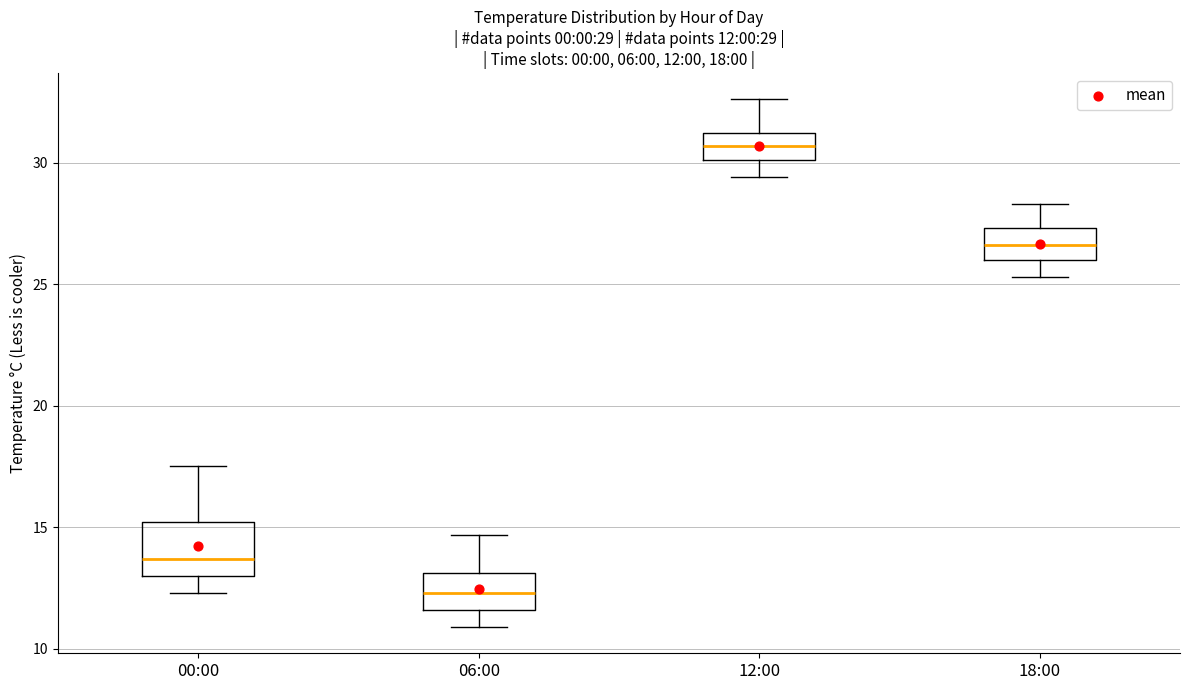

Comparing the boxes themselves (not the whiskers), which one is the tallest?

00:00